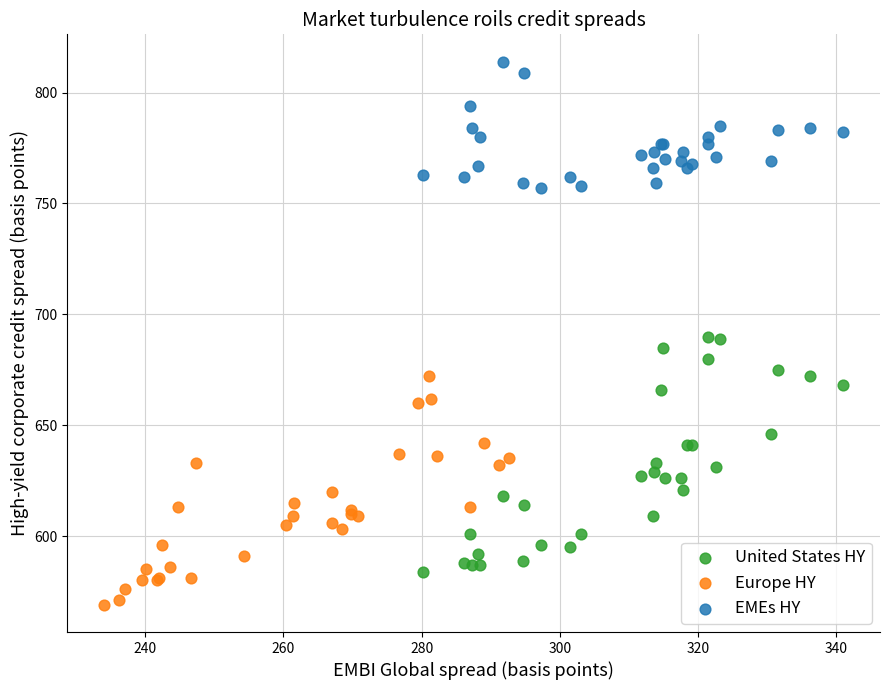

What are all the series names shown in the legend?

United States HY, Europe HY, EMEs HY